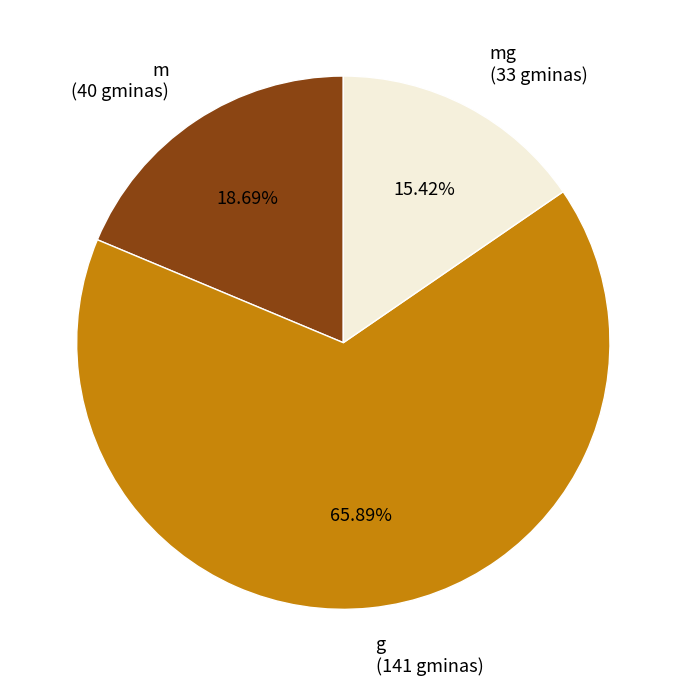

Rank the categories by value from lowest to highest.

mg (33 gminas), m (40 gminas), g (141 gminas)